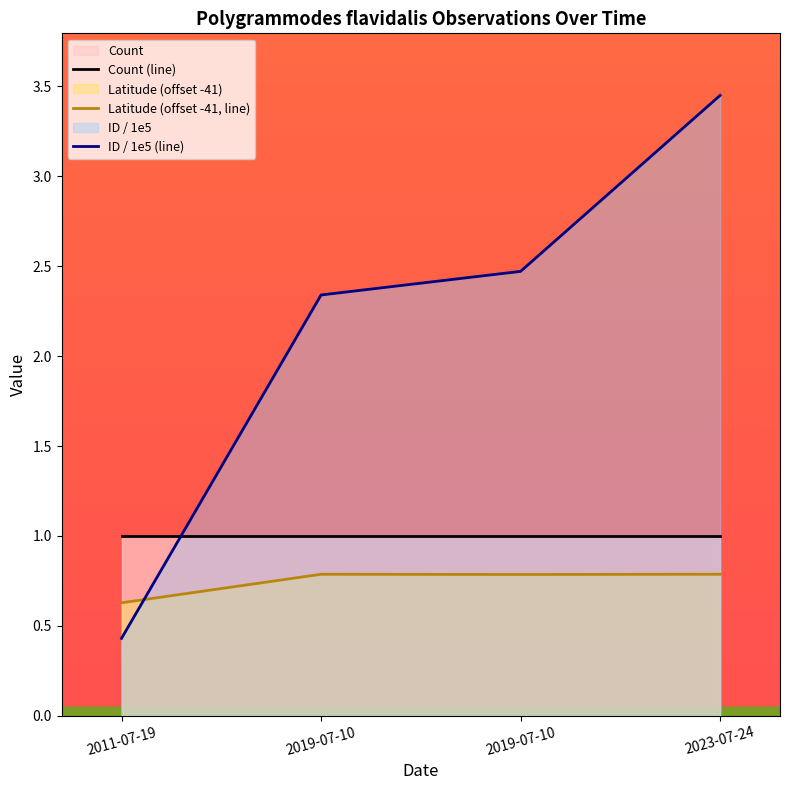

In Latitude (offset -41, line), how many points are higher than both neighbors (excluding endpoints)?

1